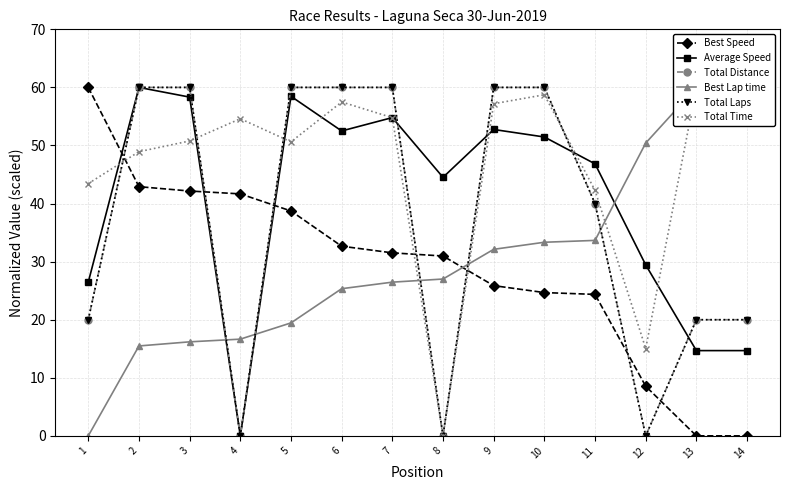

At which label does Average Speed first exceed 51?

2